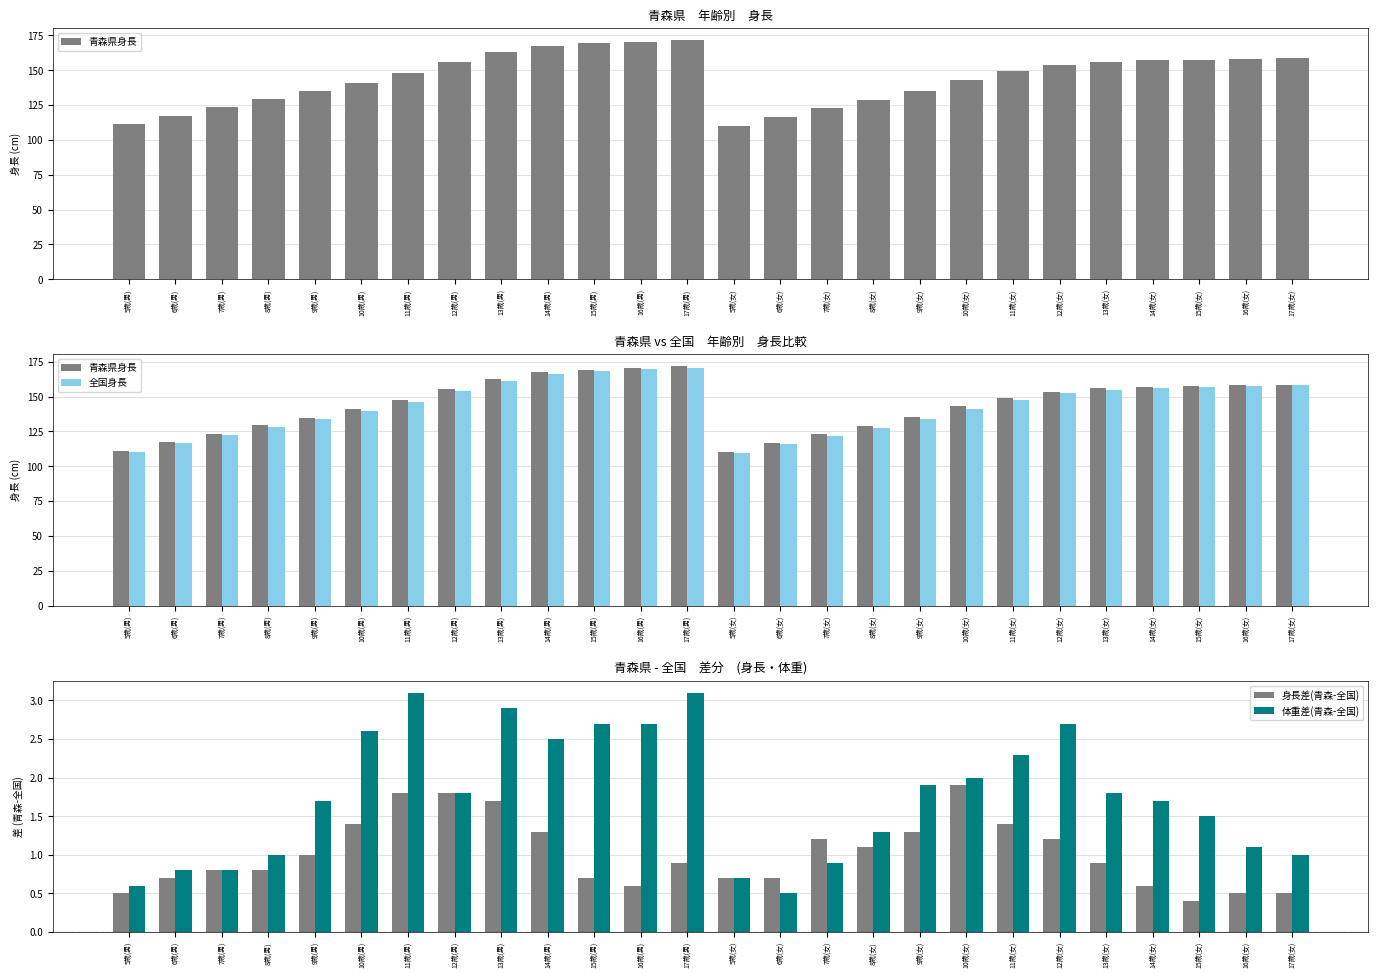

What are all the series names shown in the legend?

青森県身長, 全国身長, 身長差(青森-全国), 体重差(青森-全国)